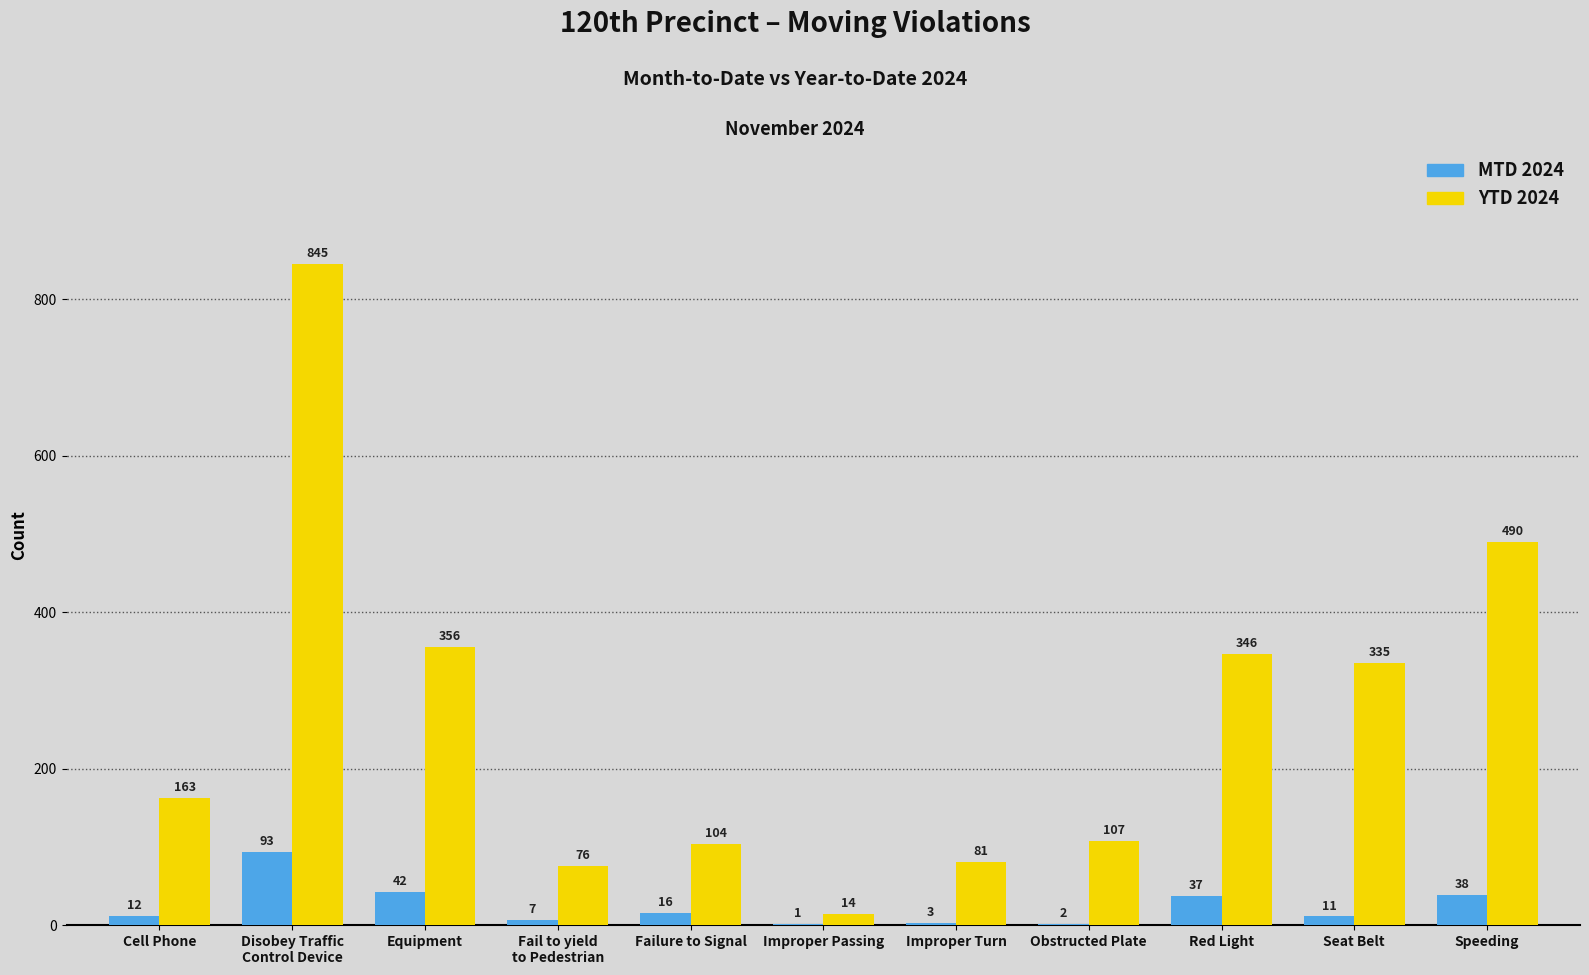

The YTD 2024 series shows 164 at Failure to Signal. True or false?

False